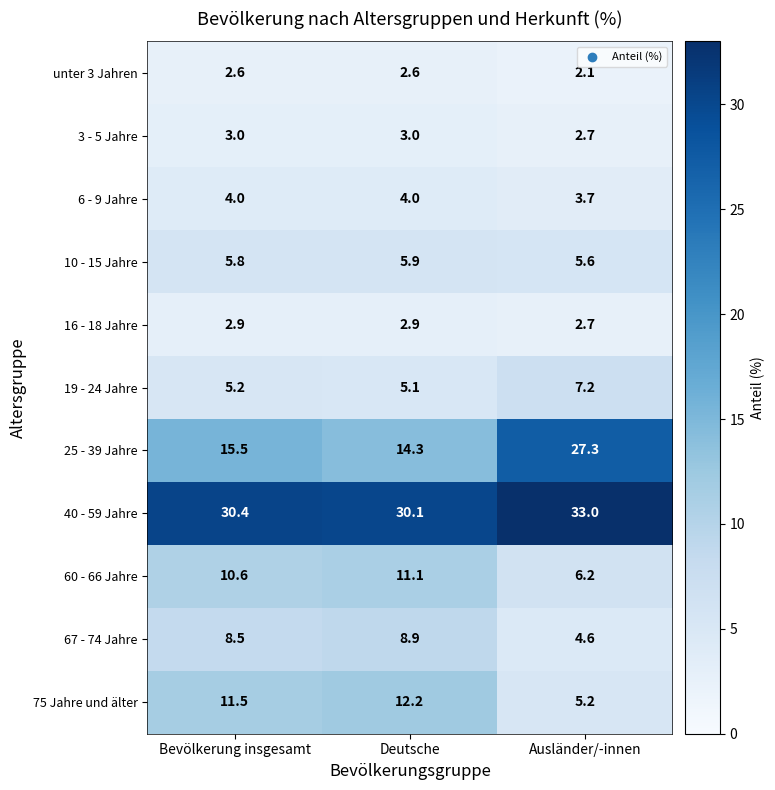

At which label is 40 - 59 Jahre closest to 31?

Bevölkerung insgesamt